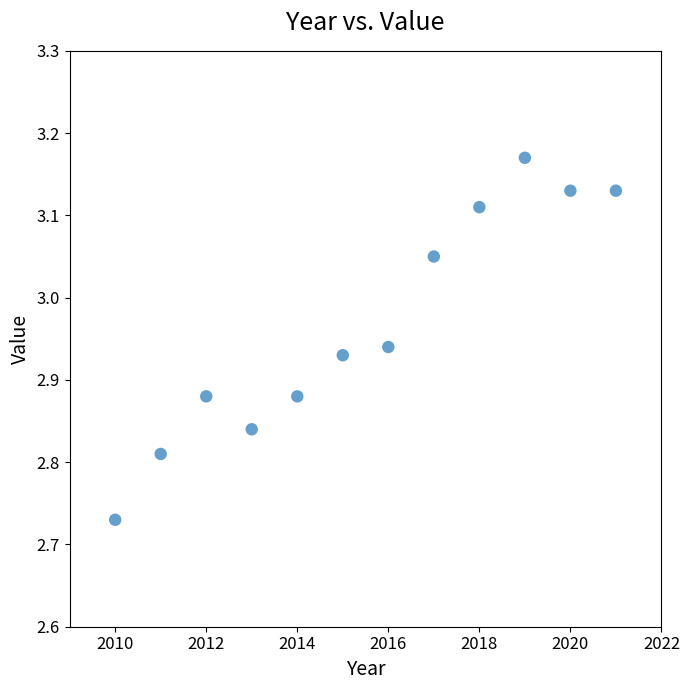

What is the average X value?

2015.5